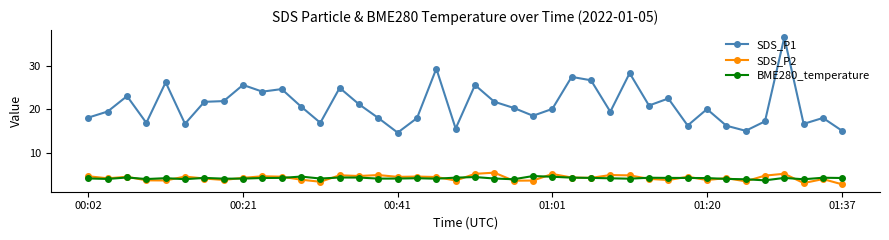

Which series has the largest range (max minus min)?

SDS_P1